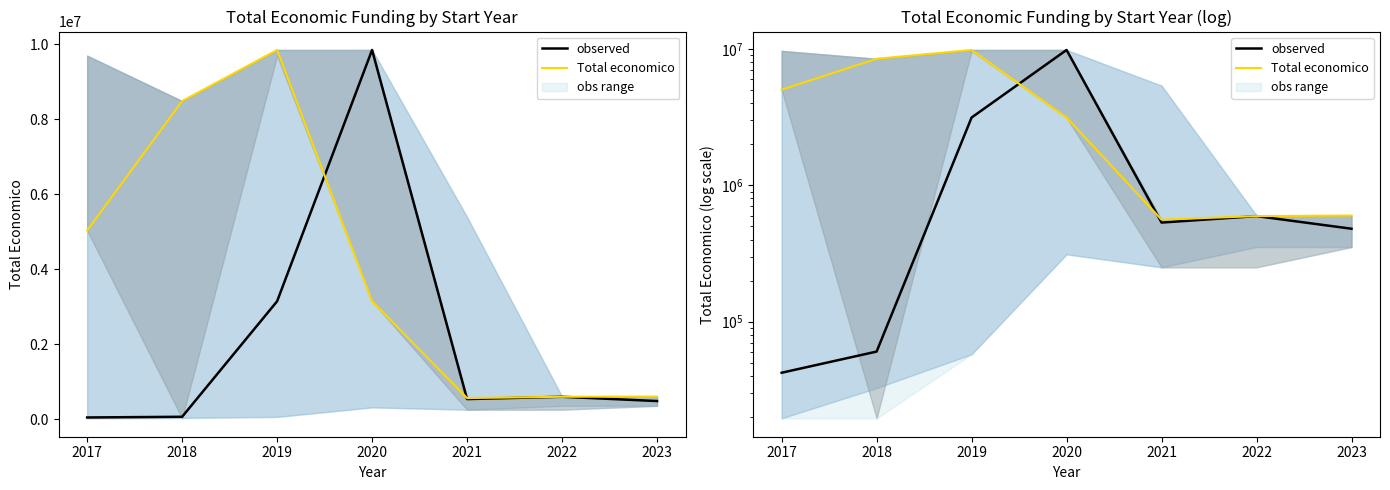

True or false: Total economico has more than 2 interior local peaks.

False